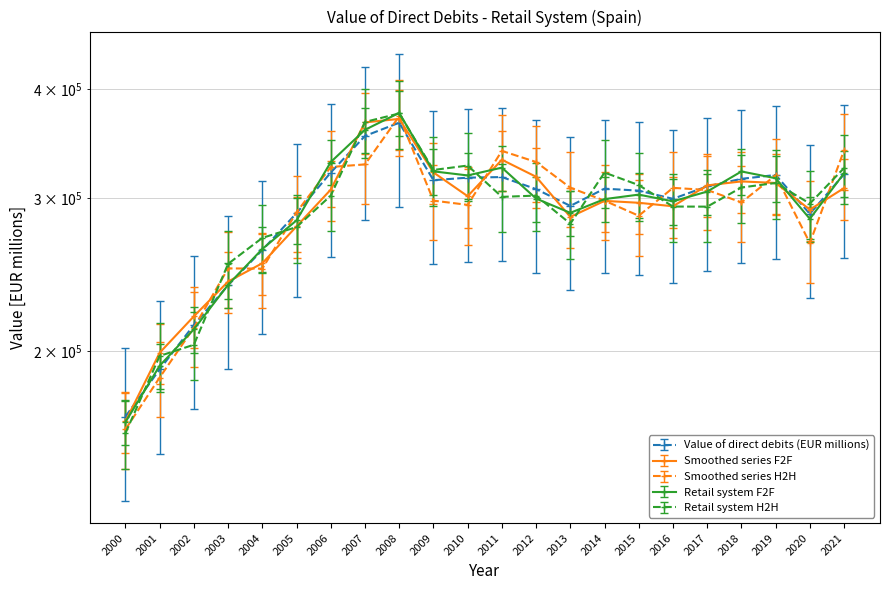

Where does the data first go above 307494?

2006